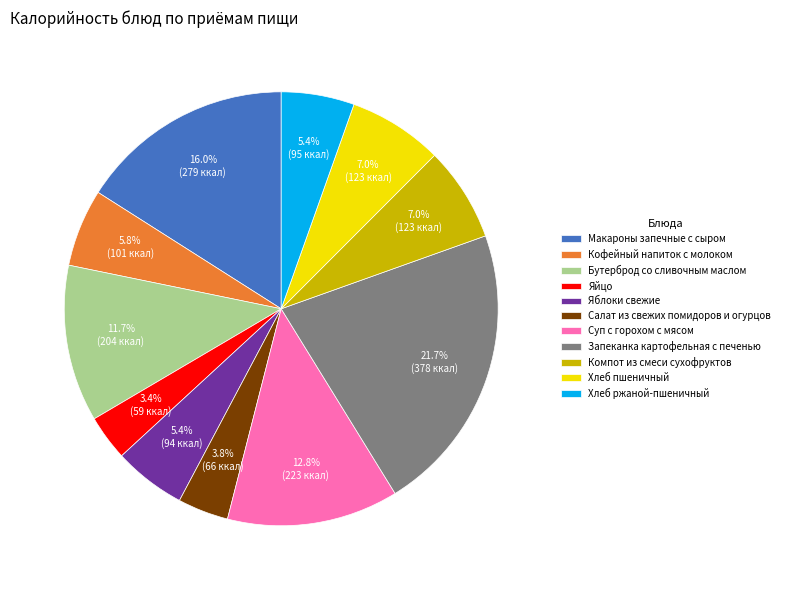

Which slice is the largest?

Запеканка картофельная с печенью